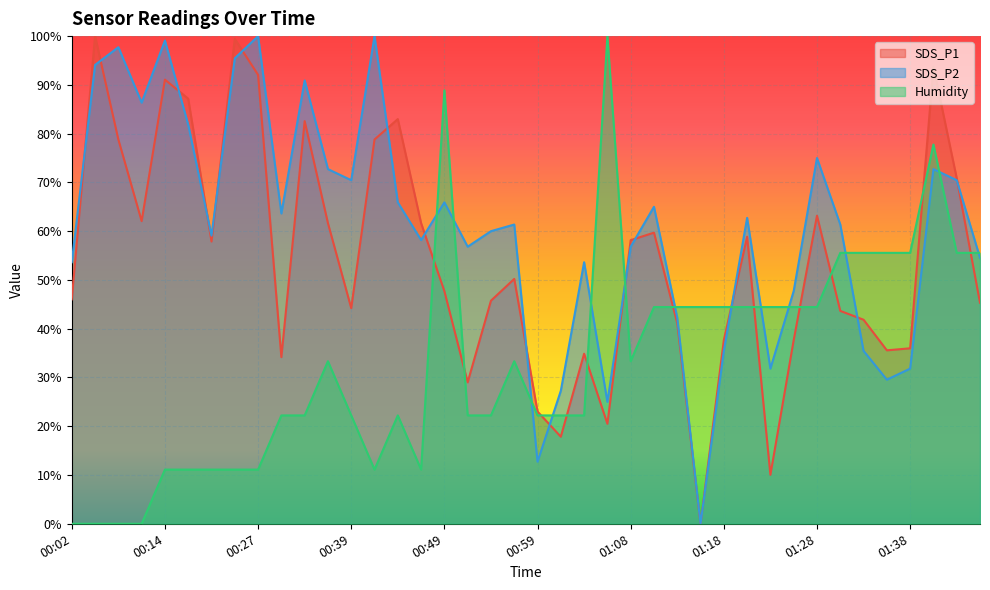

Reading right to left, transcribe all the data shown in this chart.

SDS_P1: 01:45=45.3	01:43=70.9	01:40=93.7	01:38=36.0	01:35=35.6	01:33=41.8	01:31=43.7	01:28=63.2	01:26=37.7	01:23=10.0	01:21=58.9	01:18=37.7	01:16=0.0	01:13=41.1	01:11=59.7	01:08=58.2	01:06=20.5	01:04=34.9	01:01=17.9	00:59=23.0	00:56=50.2	00:54=45.7	00:51=29.0	00:49=47.7	00:47=61.6	00:44=83.0	00:42=78.8	00:39=44.2	00:37=61.6	00:34=82.6	00:29=34.2	00:27=92.1	00:24=99.4	00:19=57.9	00:17=87.2	00:14=91.1	00:09=62.1	00:07=78.8	00:04=100.0	00:02=46.0
SDS_P2: 01:45=54.5	01:43=70.5	01:40=72.7	01:38=31.8	01:35=29.5	01:33=35.5	01:31=61.4	01:28=75.0	01:26=47.7	01:23=31.8	01:21=62.7	01:18=35.5	01:16=0.0	01:13=42.3	01:11=65.0	01:08=56.8	01:06=25.0	01:04=53.6	01:01=27.3	00:59=12.7	00:56=61.4	00:54=60.0	00:51=56.8	00:49=65.9	00:47=58.2	00:44=65.9	00:42=100.0	00:39=70.5	00:37=72.7	00:34=90.9	00:29=63.6	00:27=100.0	00:24=95.5	00:19=59.1	00:17=81.8	00:14=99.1	00:09=86.4	00:07=97.7	00:04=94.1	00:02=53.6
Humidity: 01:45=55.6	01:43=55.6	01:40=77.8	01:38=55.6	01:35=55.6	01:33=55.6	01:31=55.6	01:28=44.4	01:26=44.4	01:23=44.4	01:21=44.4	01:18=44.4	01:16=44.4	01:13=44.4	01:11=44.4	01:08=33.3	01:06=100.0	01:04=22.2	01:01=22.2	00:59=22.2	00:56=33.3	00:54=22.2	00:51=22.2	00:49=88.9	00:47=11.1	00:44=22.2	00:42=11.1	00:39=22.2	00:37=33.3	00:34=22.2	00:29=22.2	00:27=11.1	00:24=11.1	00:19=11.1	00:17=11.1	00:14=11.1	00:09=0.0	00:07=0.0	00:04=0.0	00:02=0.0